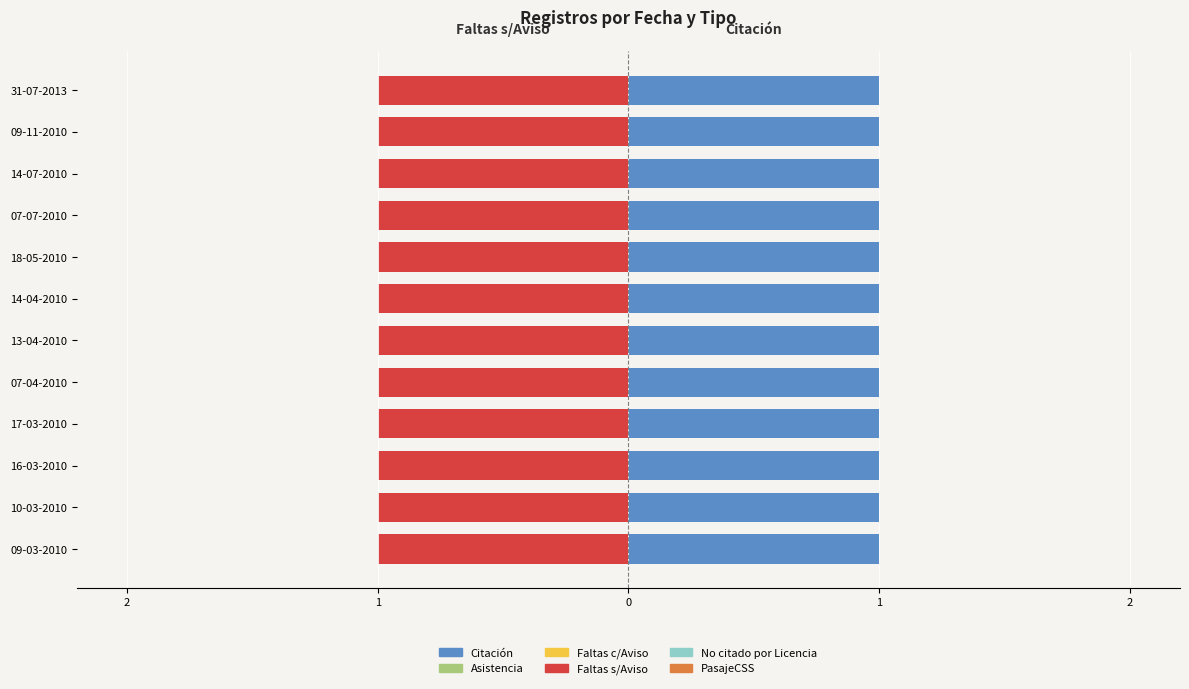

What is the label of the 2nd bar from the left?

10-03-2010